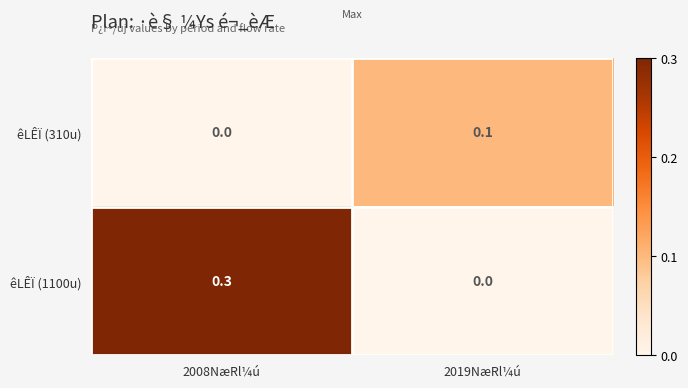

Which category has the lowest value in the êLÊÏ (1100u) series?

2019NæRl¼ú